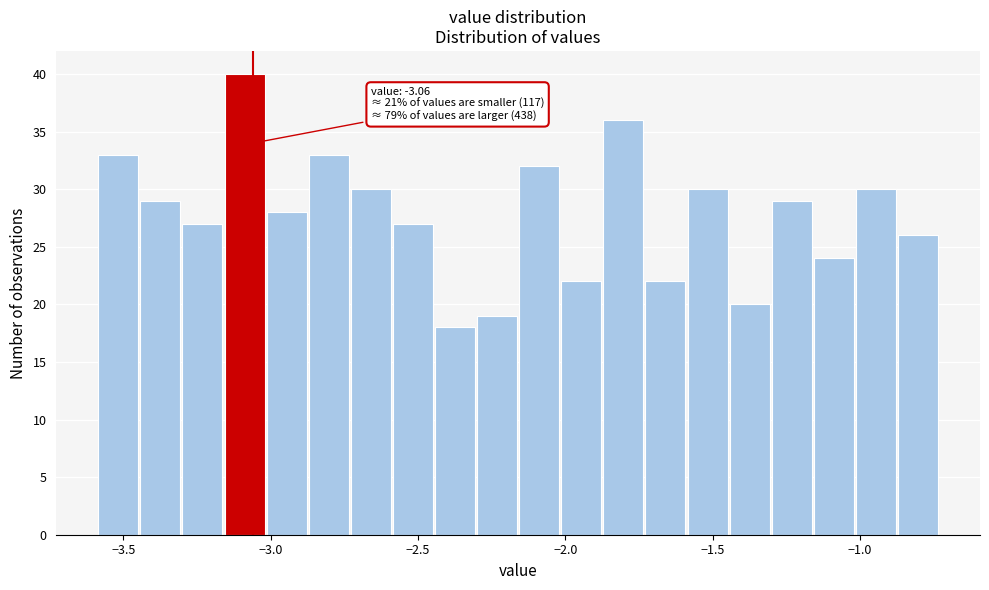

Around what value on the x-axis is the tallest bar? Give the approximate position of its centre, as read against the axis.

-3.10